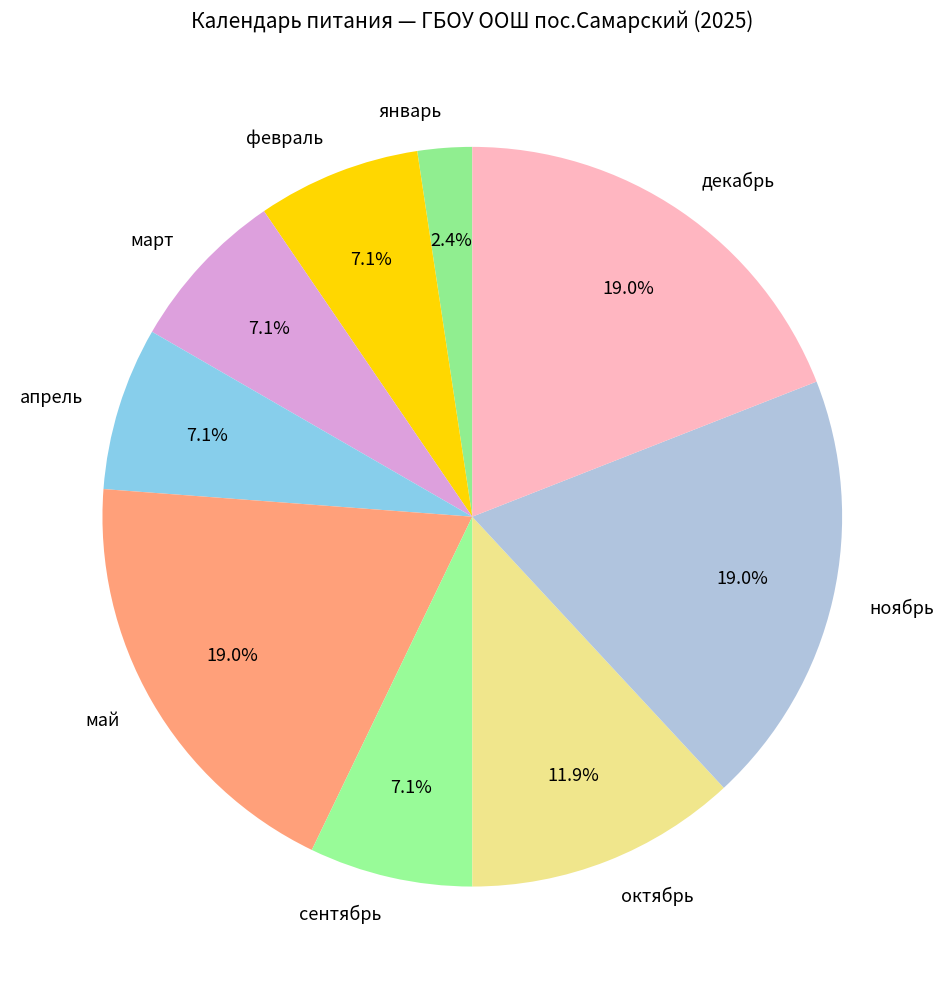

What is the ratio of the value at ноябрь to the value at февраль?

2.7